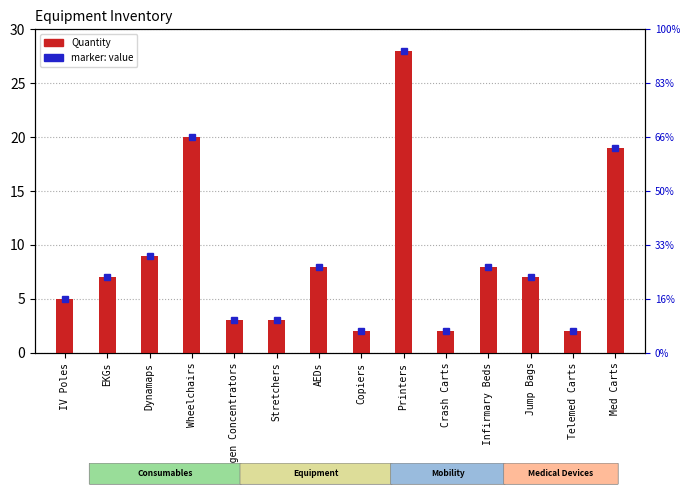

Reading left to right, extract all data points from this chart.

5	7	9	20	3	3	8	2	28	2	8	7	2	19